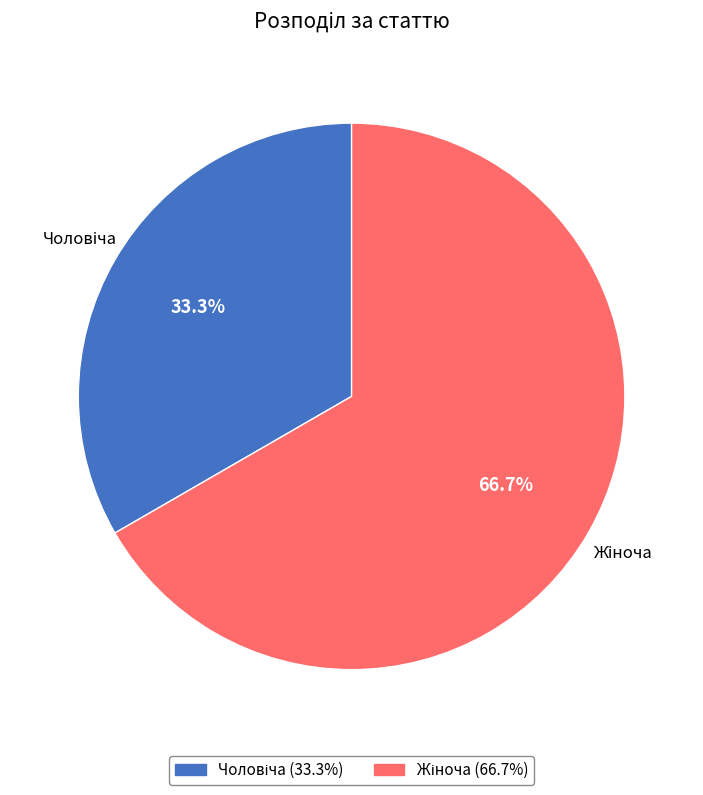

Does any single category account for the majority?

Yes